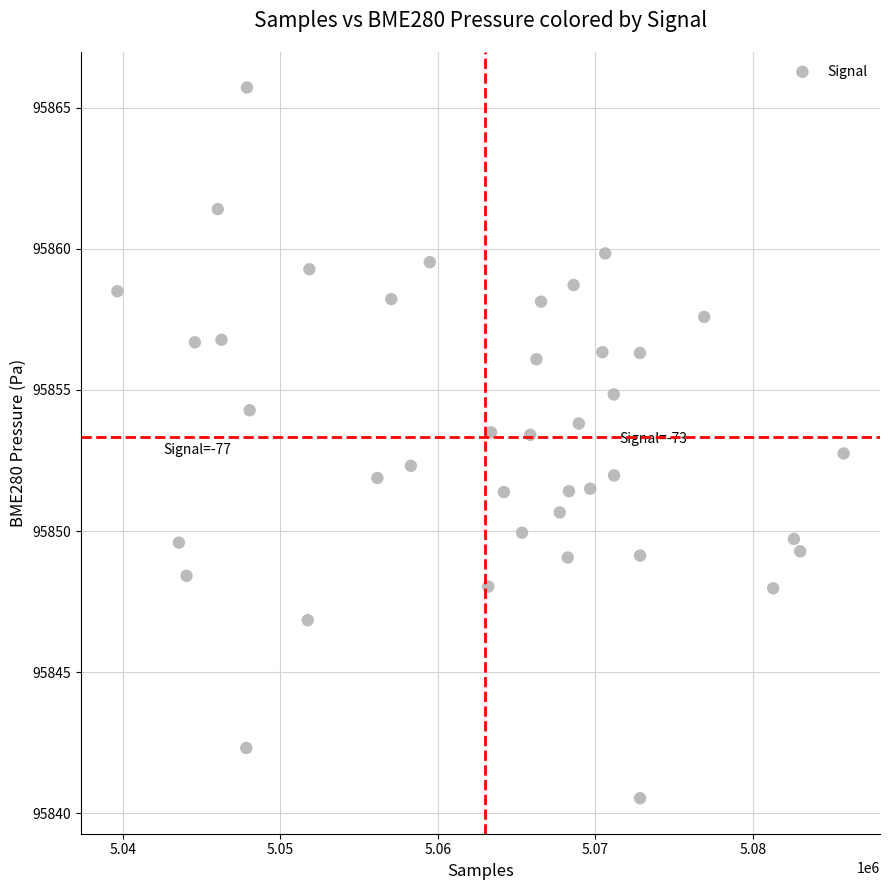

What is the range of Y values (max minus min)?

25.2